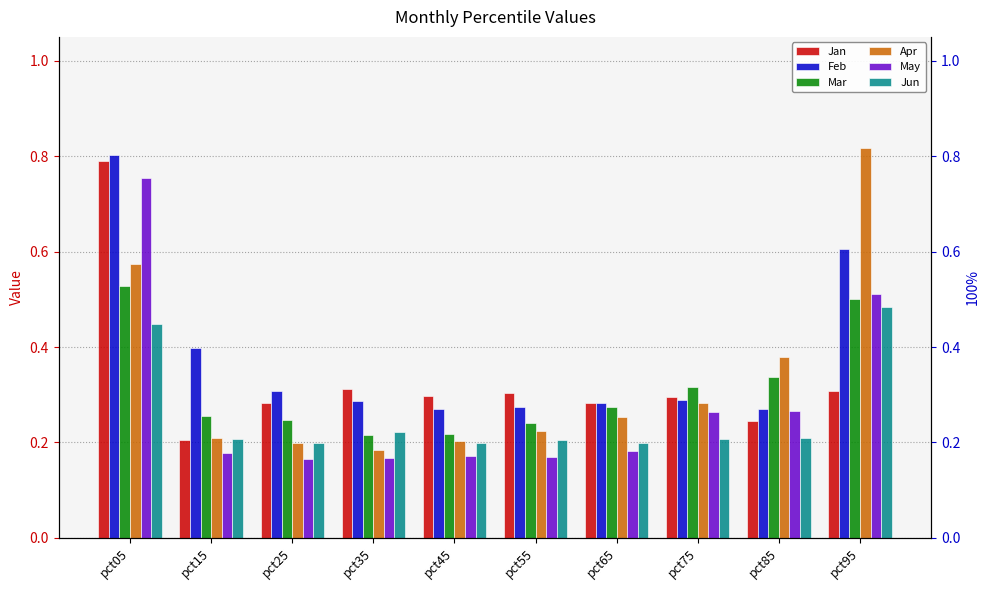

At which category is the sum across all series the highest?

pct05